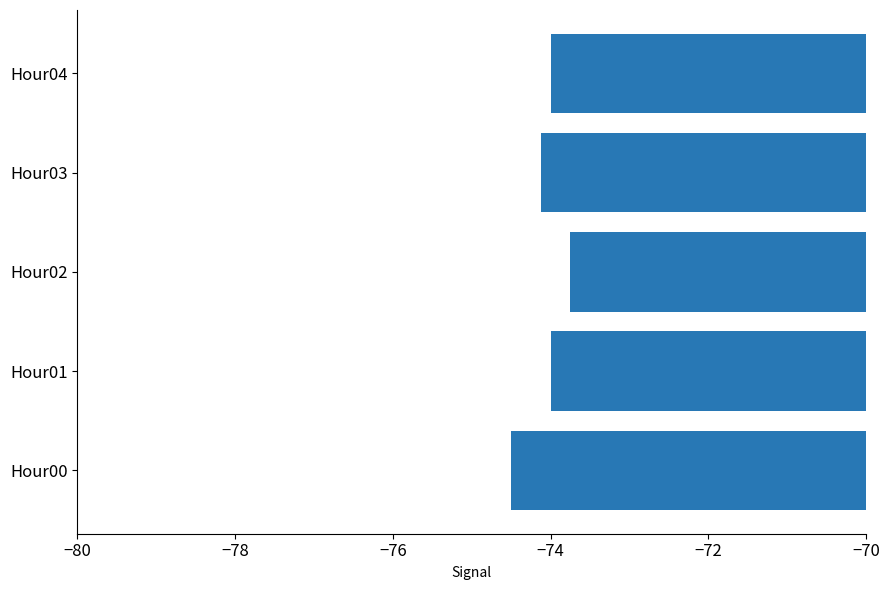

What is the approximate value at Hour00?

-74.5